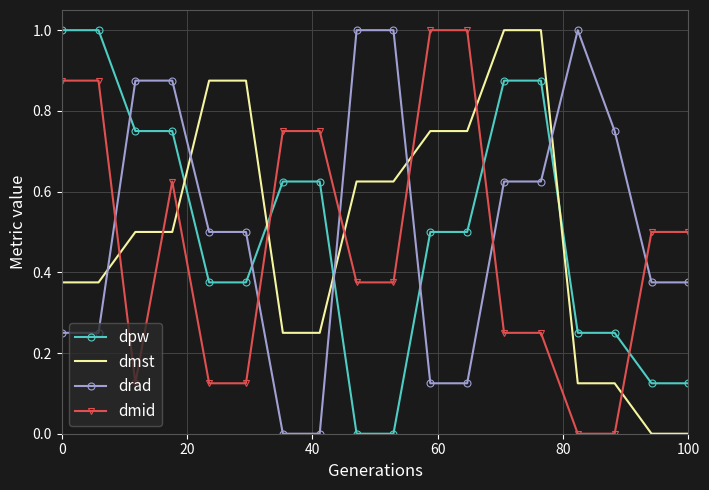

How many times do dmid and dpw cross each other?

3